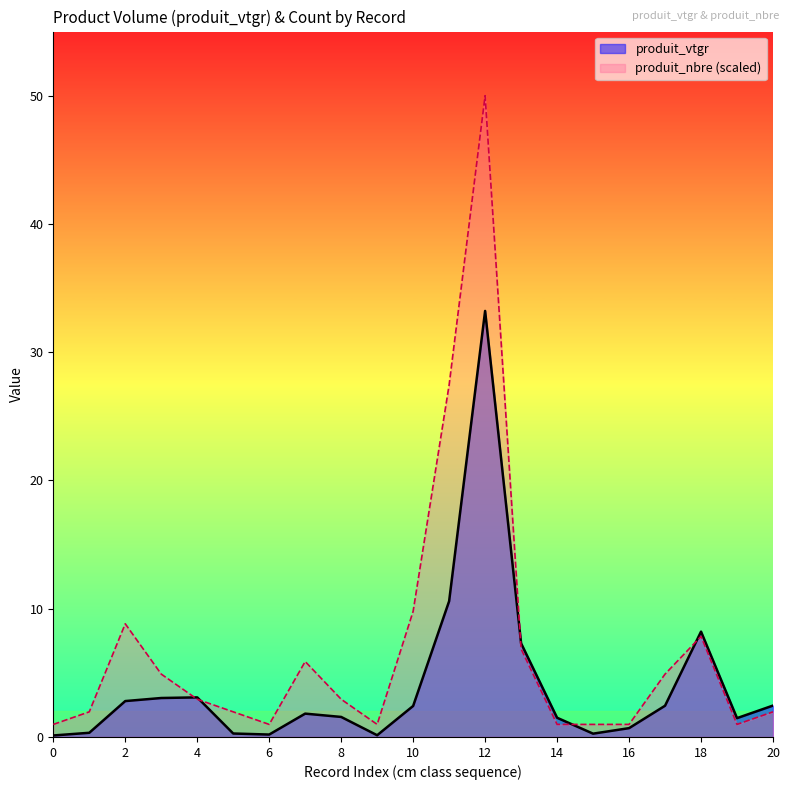

What is the difference between the highest and lowest values at 5?

1.9